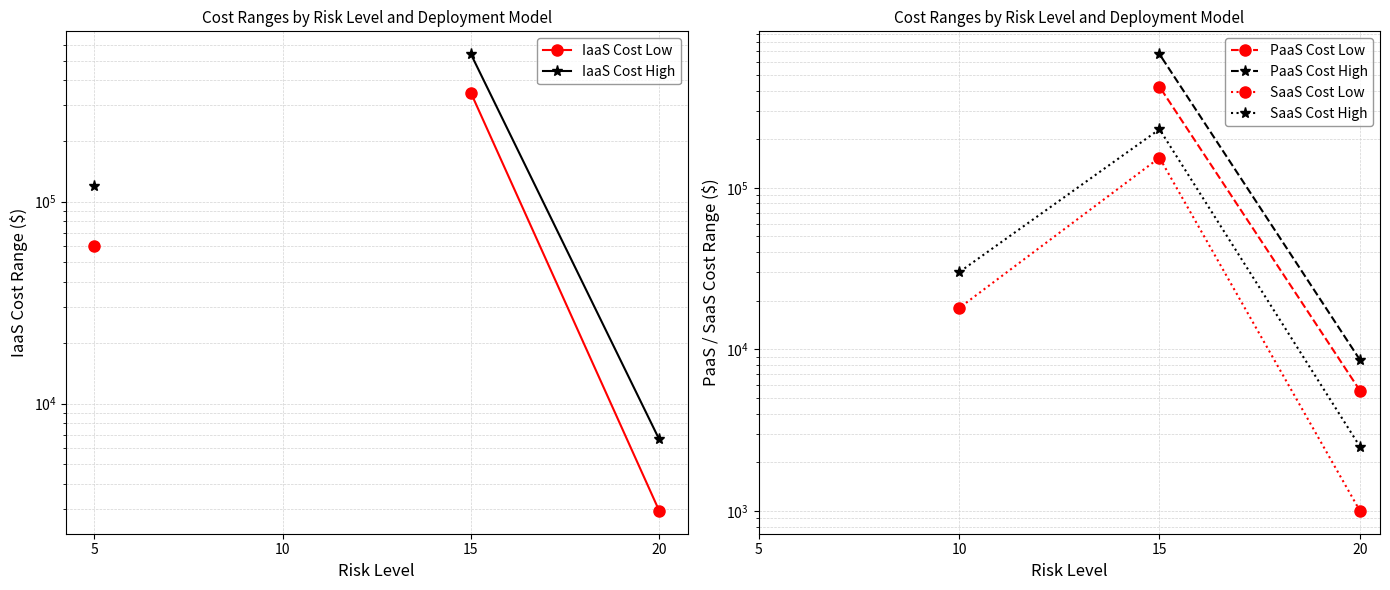

True or false: IaaS Cost High has more than 0 points higher than both neighbors.

False